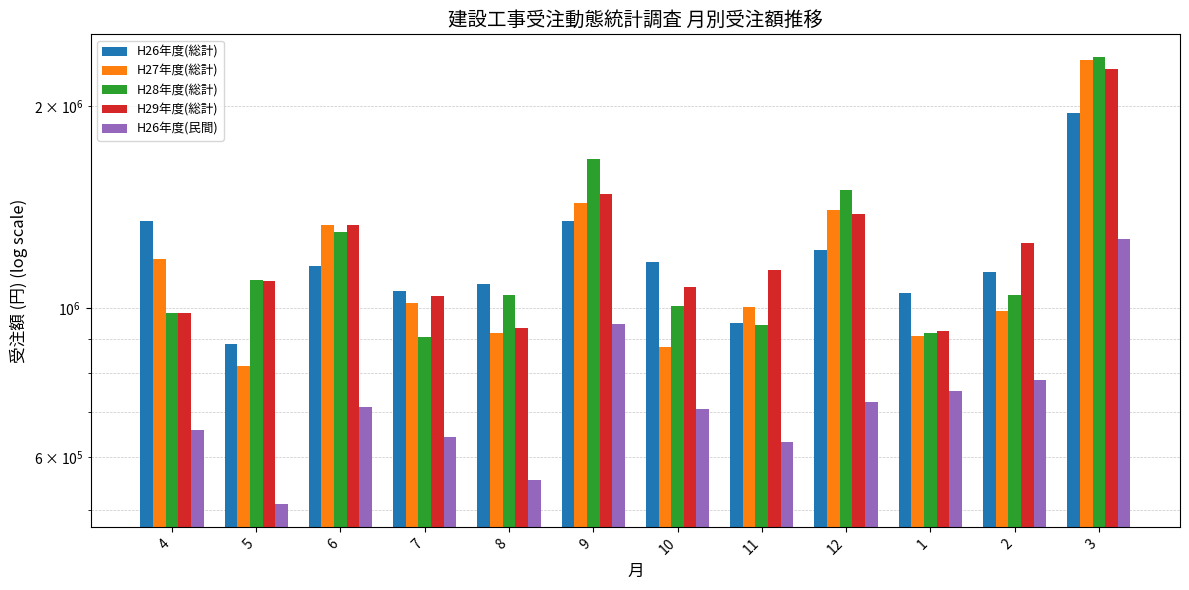

Which series has the widest spread of values?

H27年度(総計)